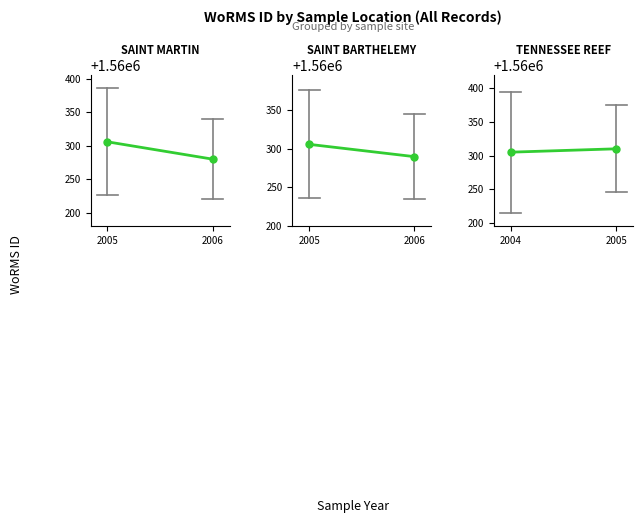

Is this an area chart (filled region under the line)?

No